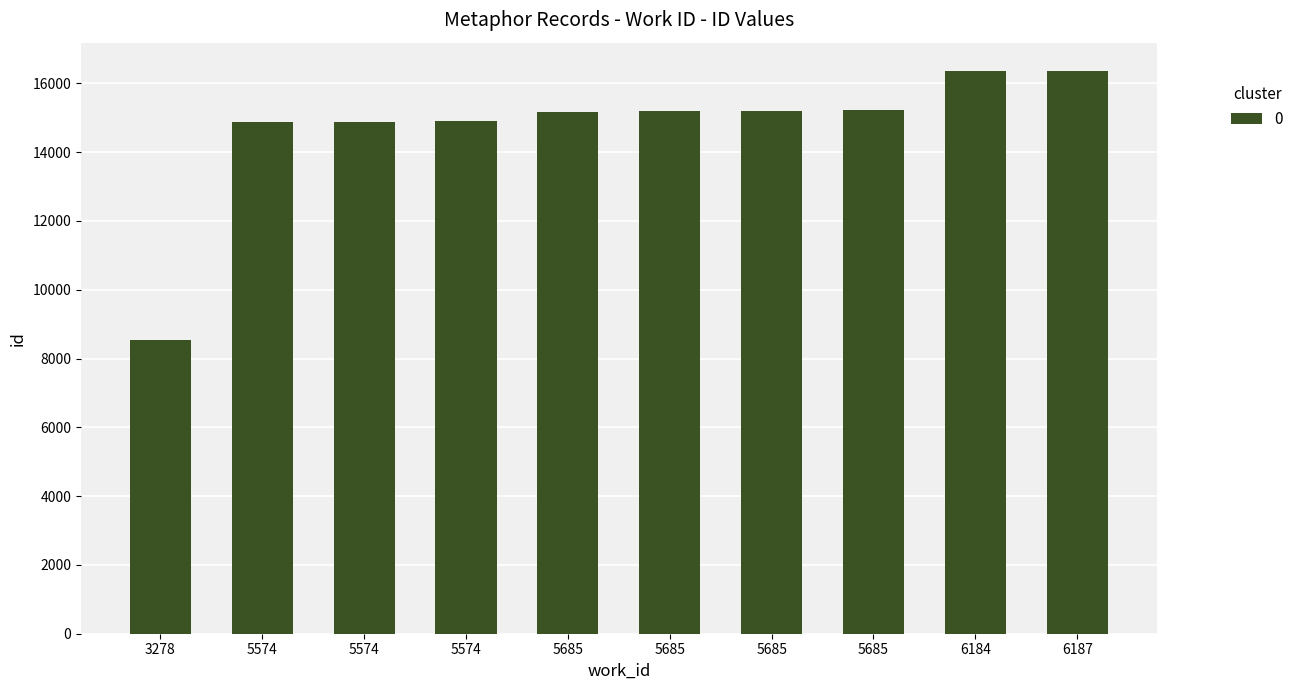

How many distinct data groups are displayed?

1